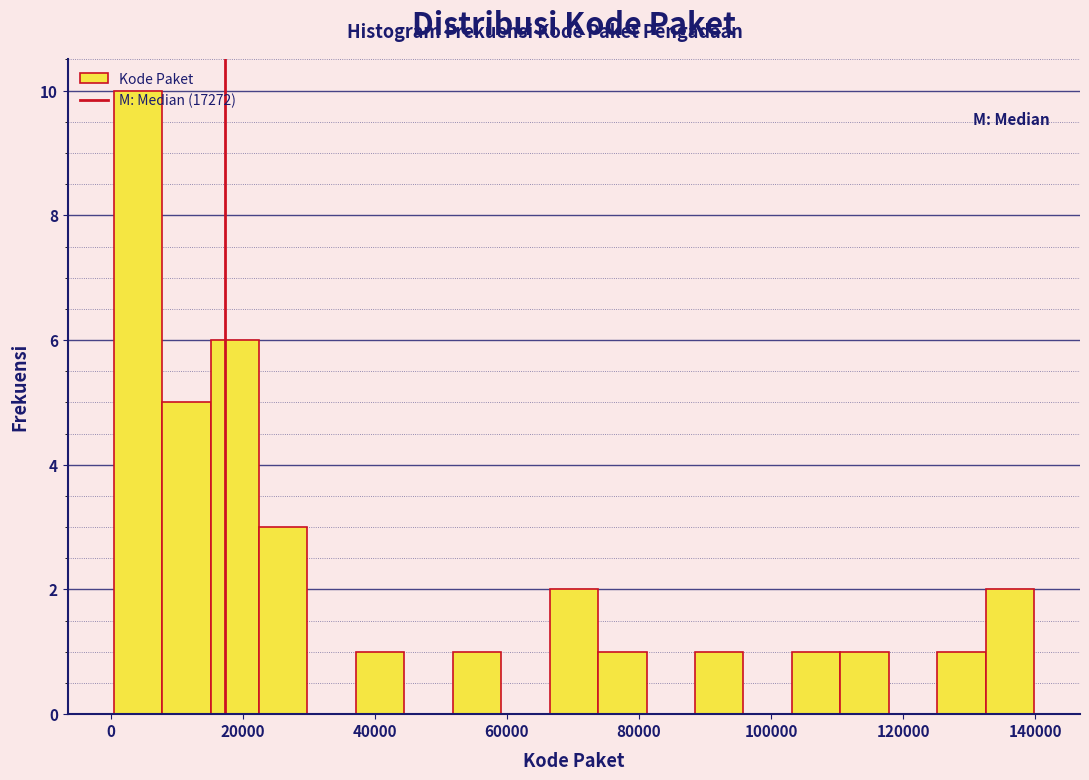

Read against the x-axis, roughly where is the centre of the tallest bar?

4000